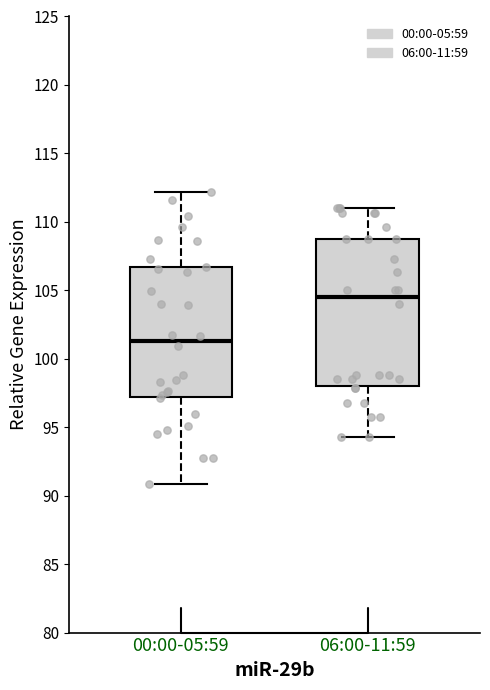

Which box has the lowest median line?

00:00-05:59